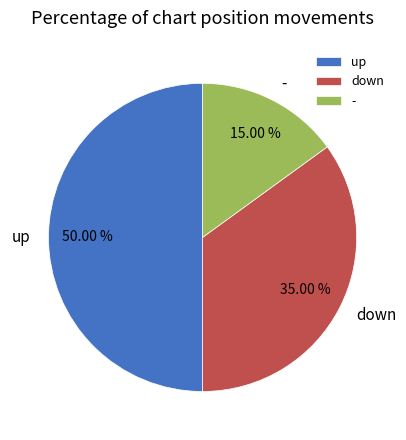

How many segments does this pie chart have?

3